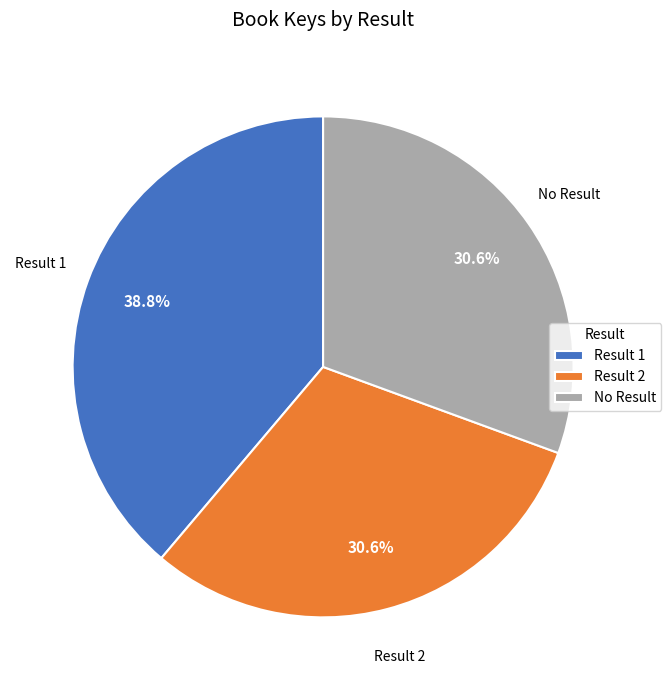

Do No Result and Result 2 together represent more than half of the pie?

Yes